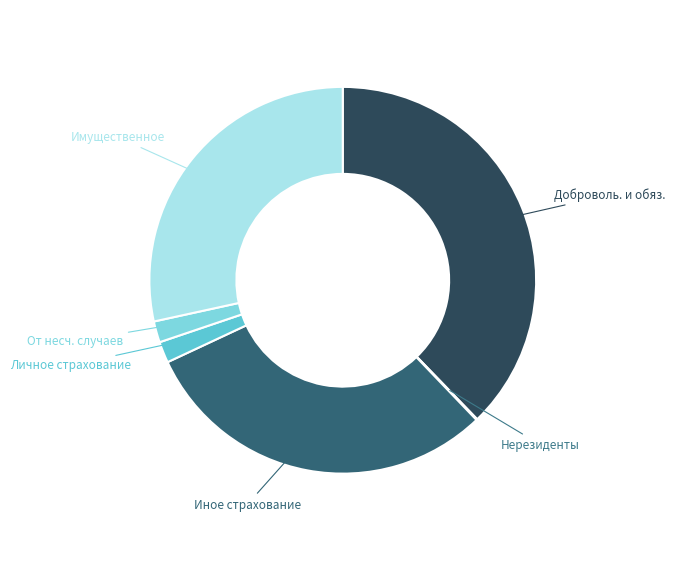

Which category has the biggest portion of the pie?

Доброволь. и обяз.